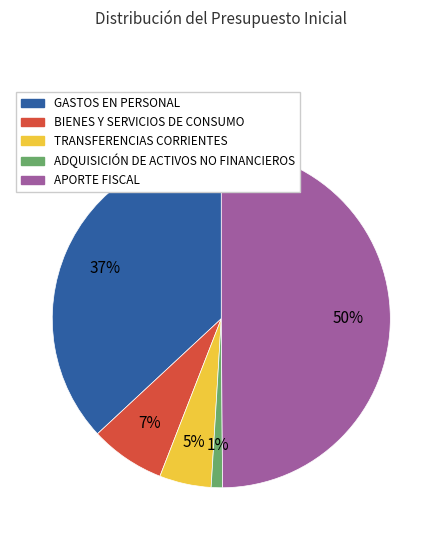

Is the sum of BIENES Y SERVICIOS DE CONSUMO and TRANSFERENCIAS CORRIENTES greater than half?

No